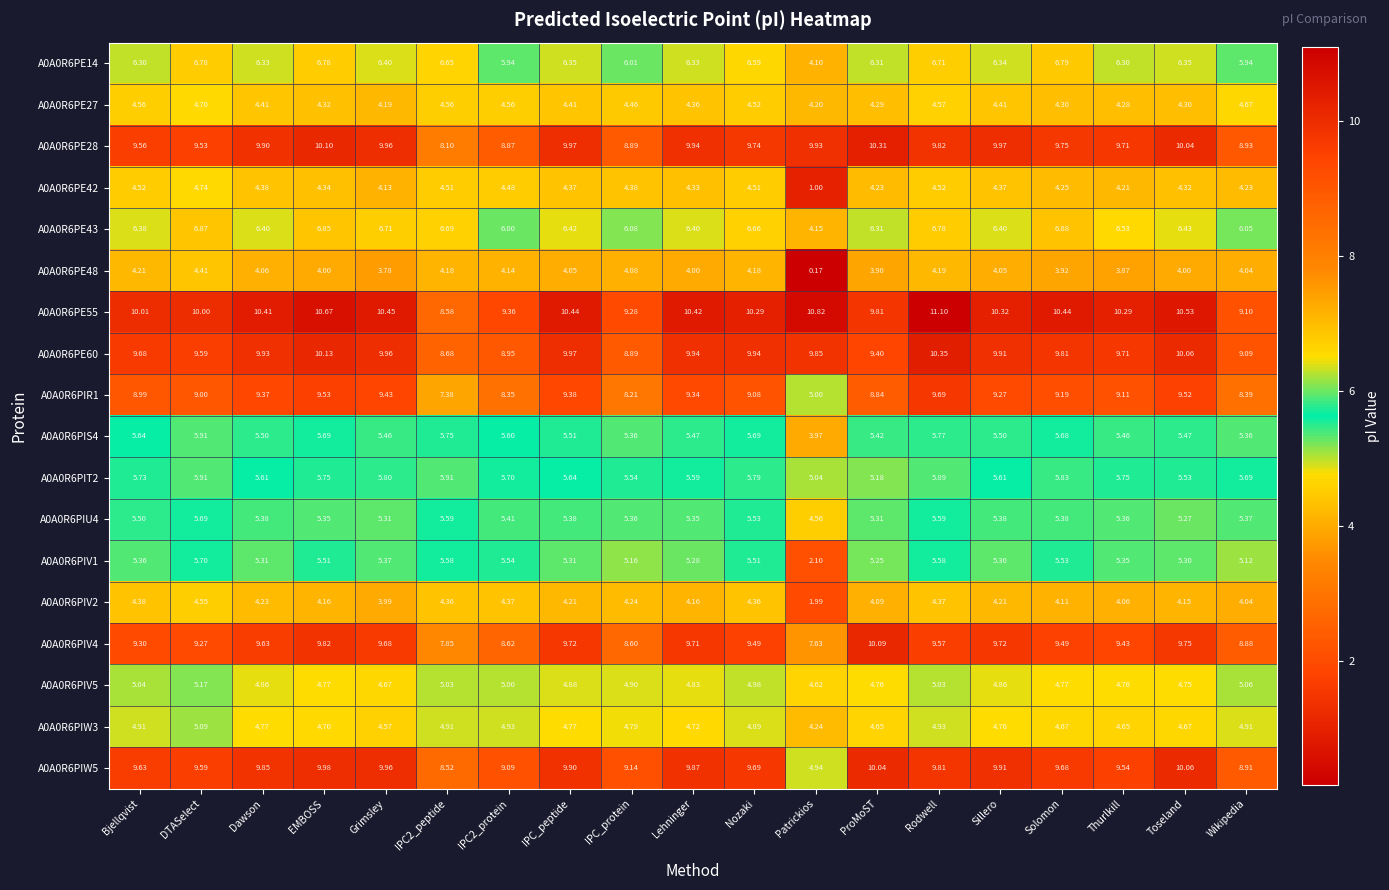

What is the total value across all series at Nozaki?

121.4